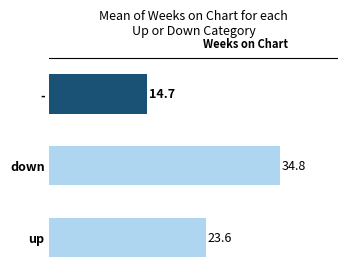

Rank the categories by value from lowest to highest.

-, up, down